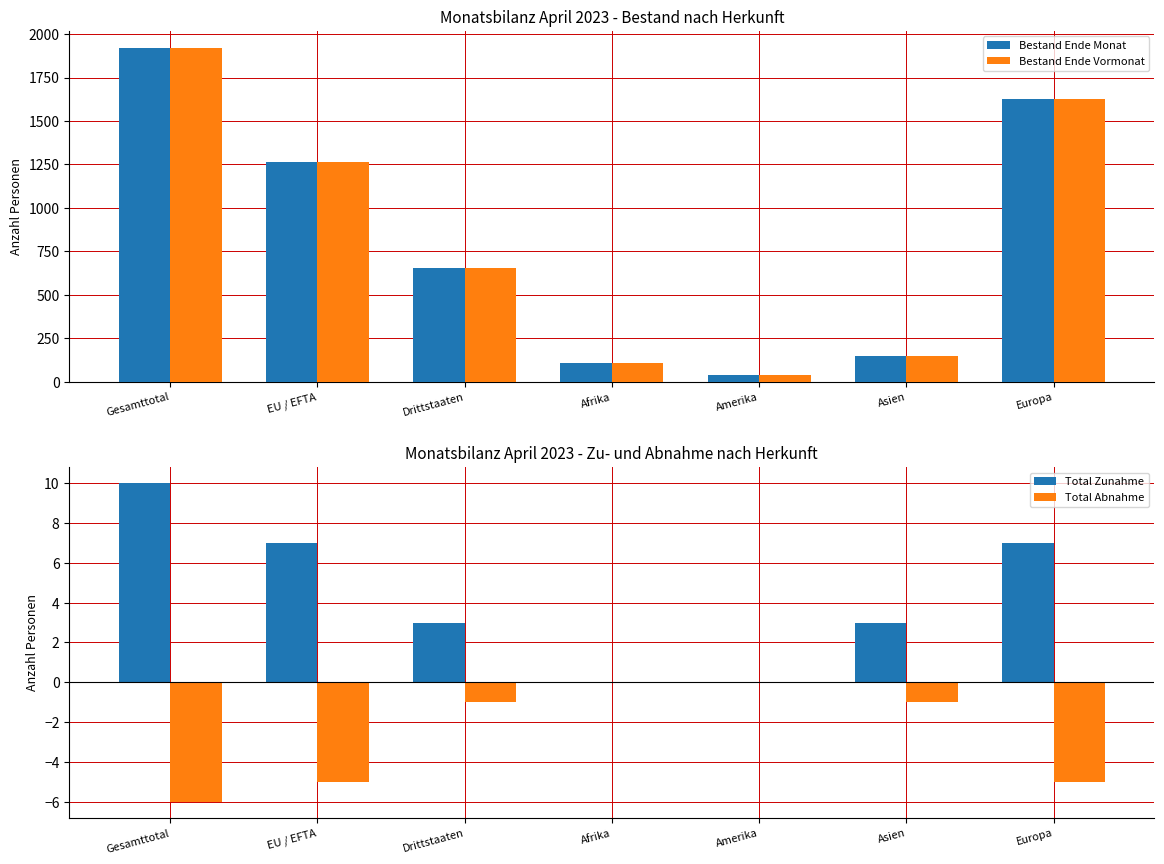

How many data points in Bestand Ende Vormonat are above 655?

3